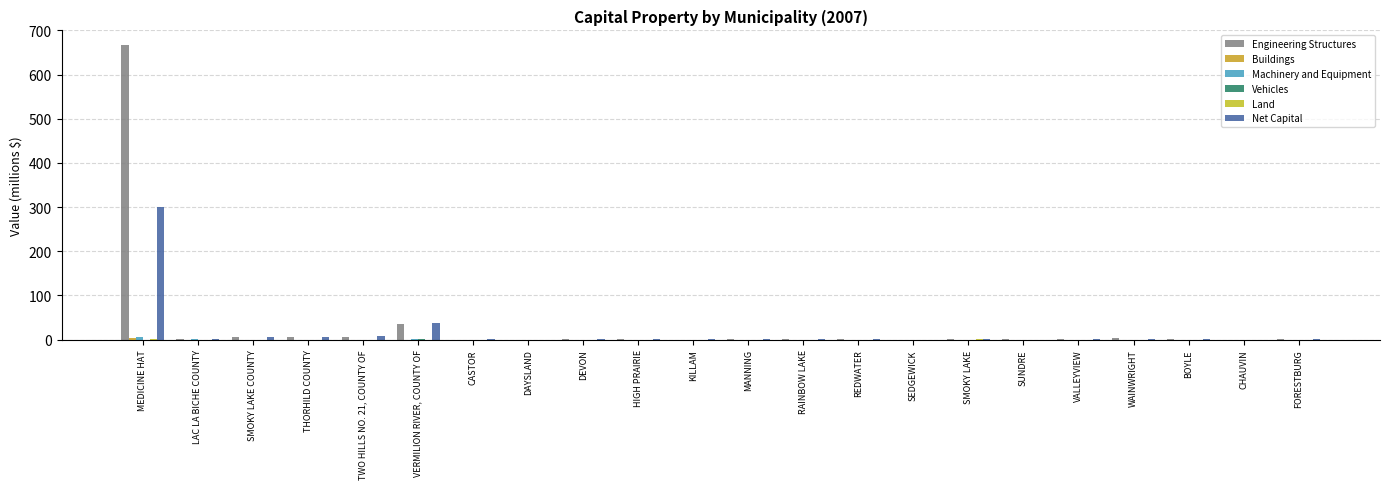

True or false: Vehicles has a value of -0.2 at HIGH PRAIRIE.

False